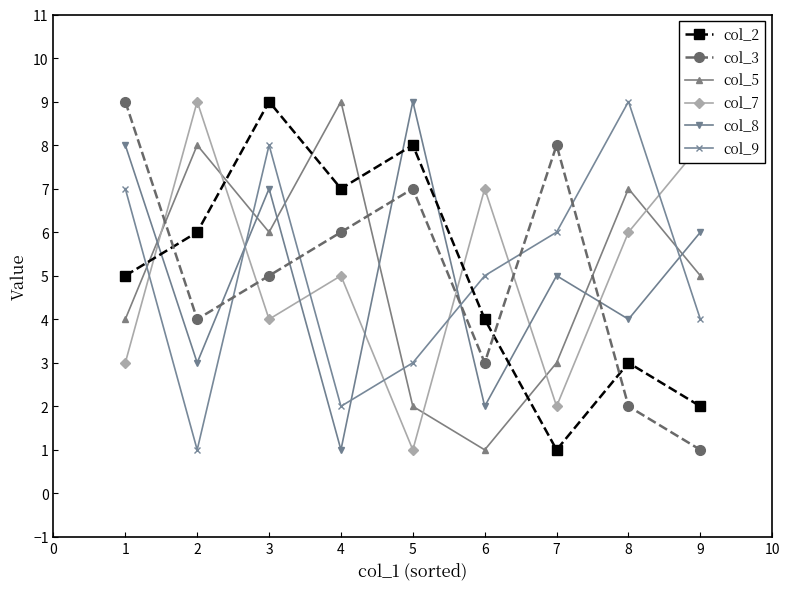

Between 2 and 7, which series saw the biggest shift?

col_7